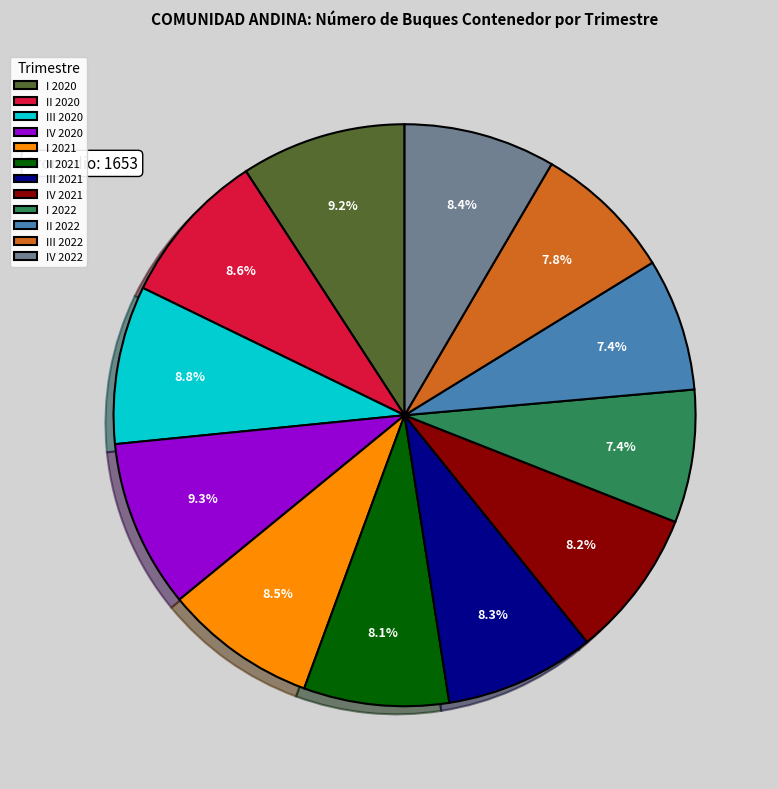

Is there a majority slice in this chart?

No